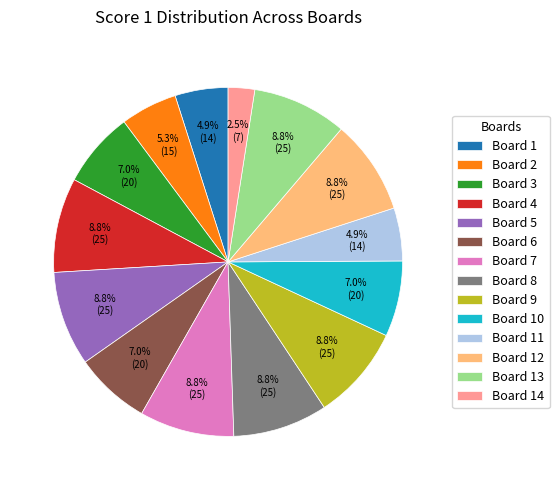

Which category has the smallest portion of the pie?

Board 14